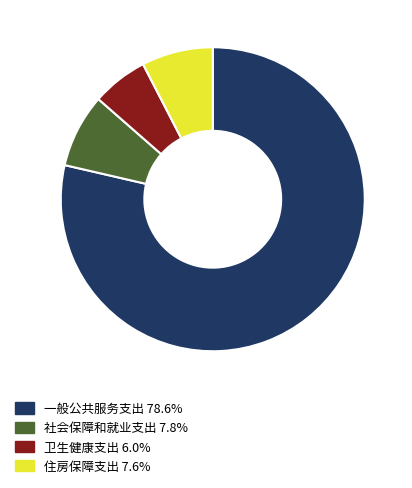

True or false: 社会保障和就业支出 accounts for 8% of the total.

True